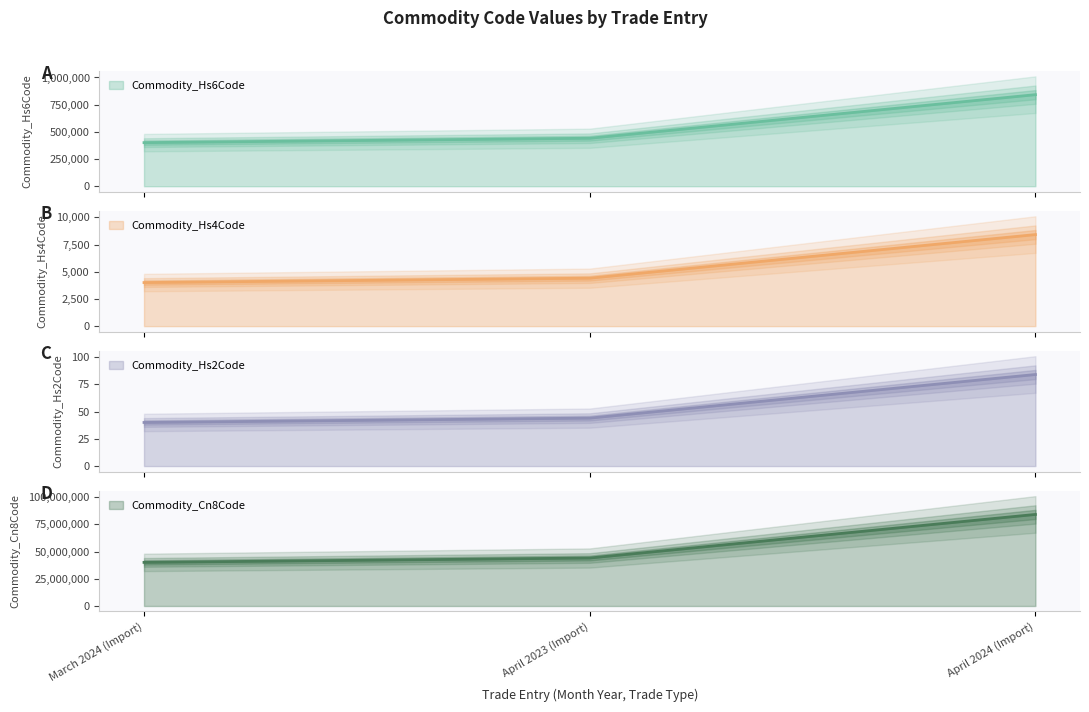

What position from the right is March 2024 (Import)?

3